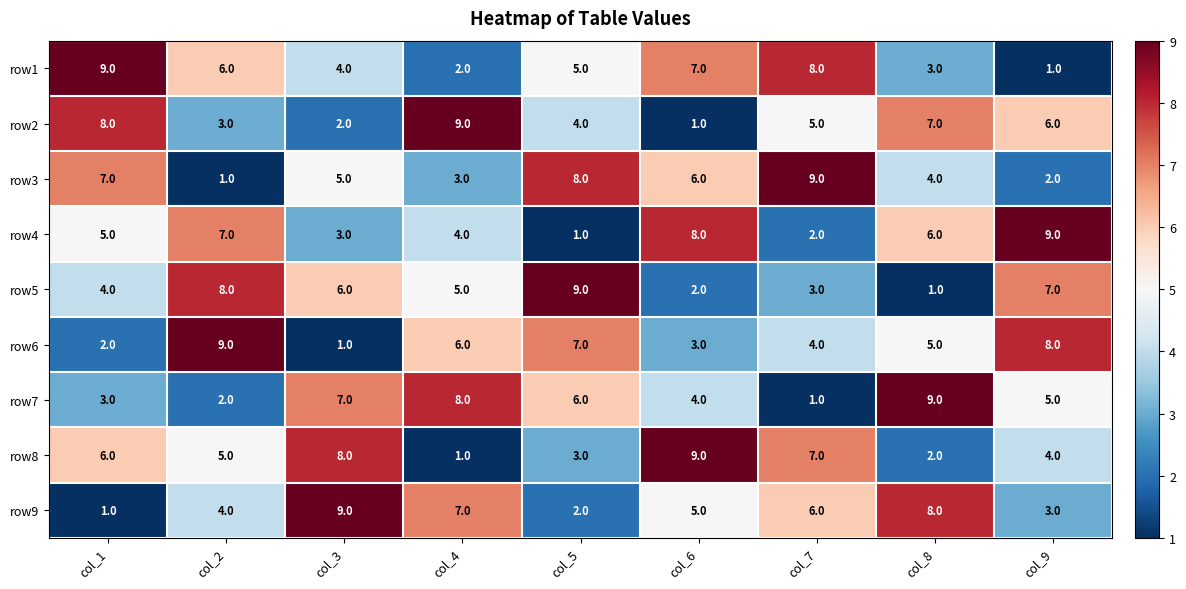

Between col_4 and col_9, which series saw the biggest shift?

row4